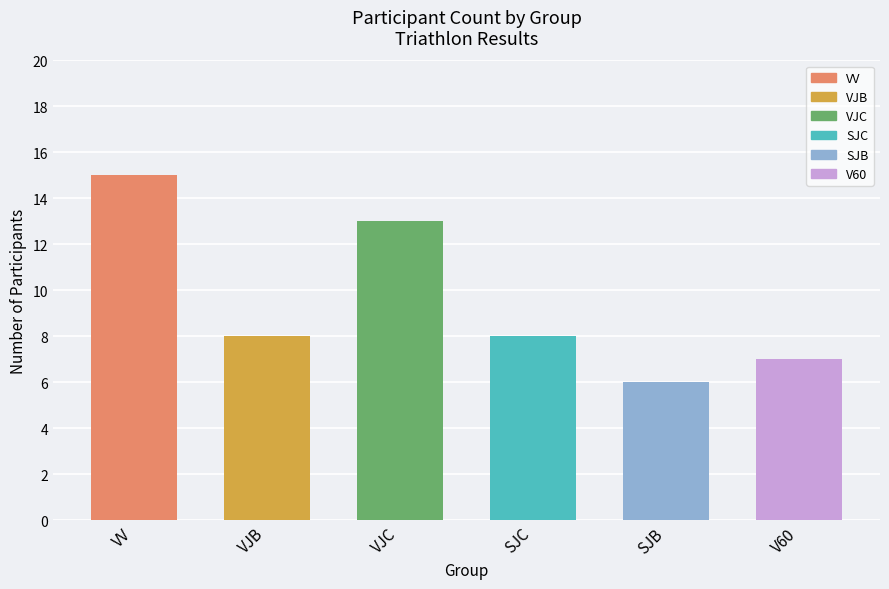

What is the smallest value displayed?

6